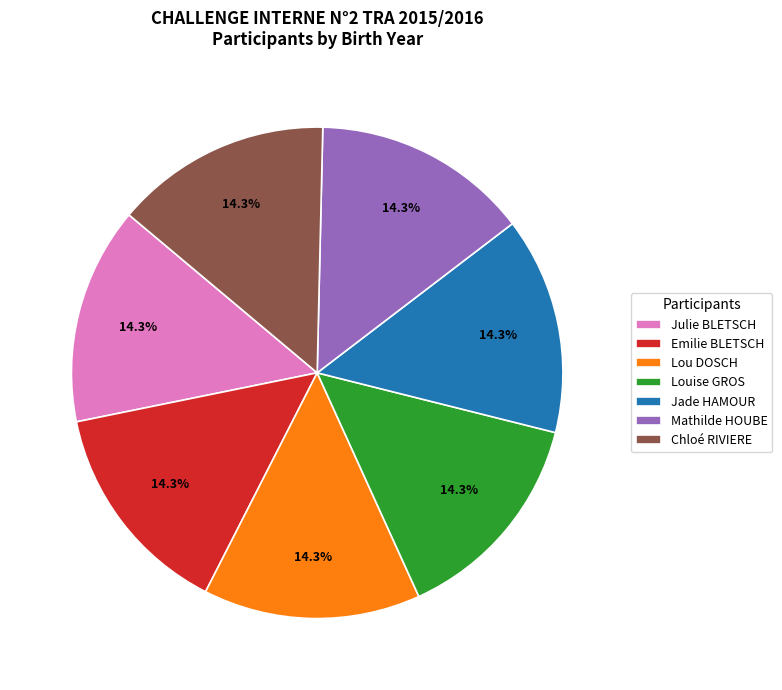

The Louise GROS slice represents 14% of the pie. True or false?

True